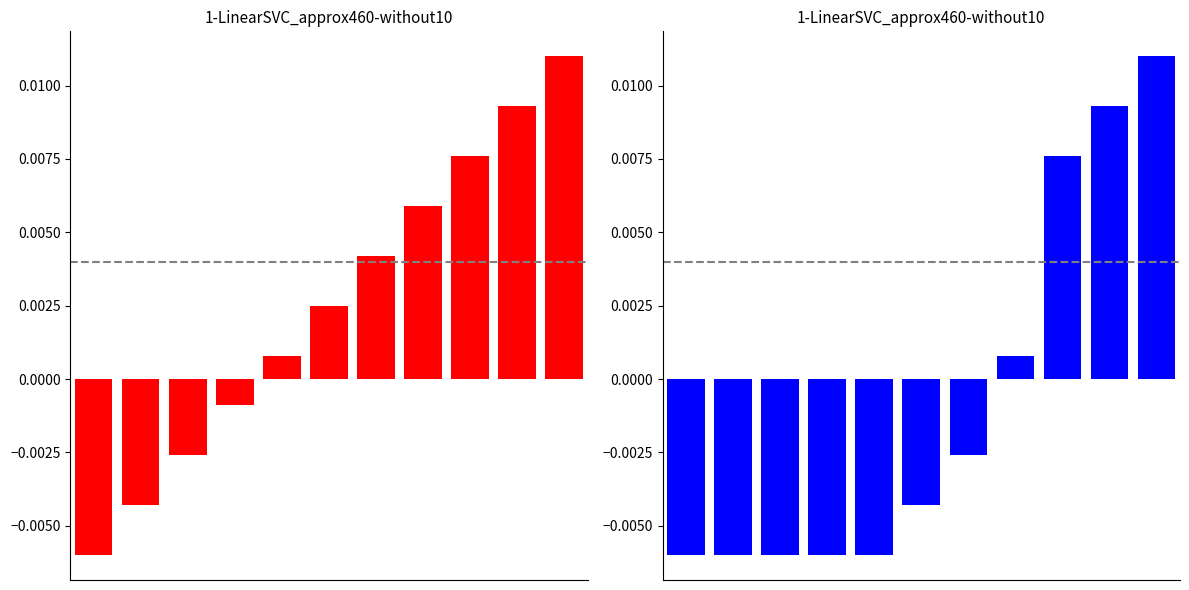

Reading left to right, transcribe all the data shown in this chart.

Position: 0=-0.0	1=-0.0	2=-0.0	3=-0.0	4=0.0	5=0.0	6=0.0	7=0.0	8=0.0	9=0.0	10=0.0
Peak Position: 0=-0.0	1=-0.0	2=-0.0	3=-0.0	4=-0.0	5=-0.0	6=-0.0	7=0.0	8=0.0	9=0.0	10=0.0